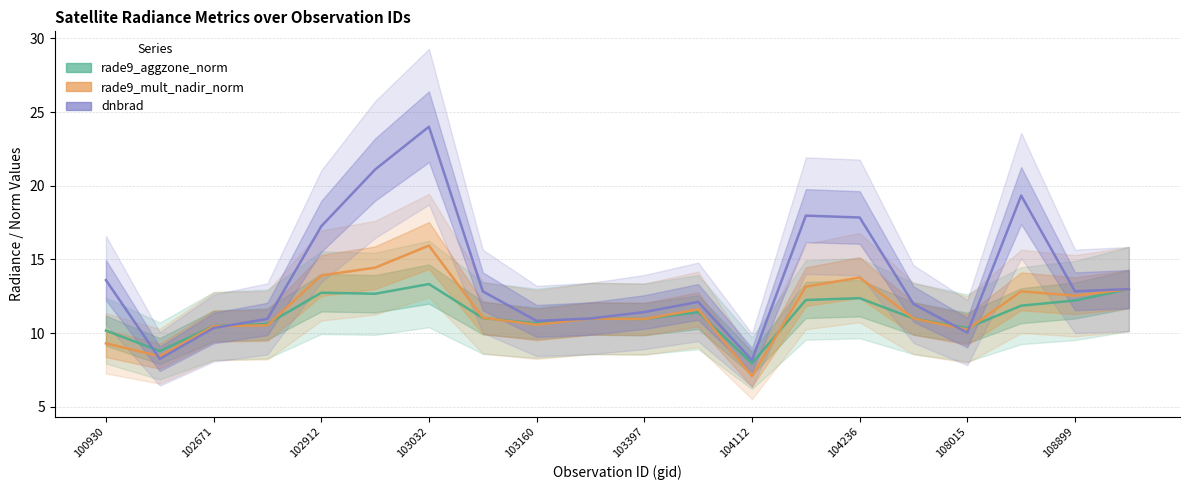

True or false: dnbrad has a value of 2.9 at 100930.

False